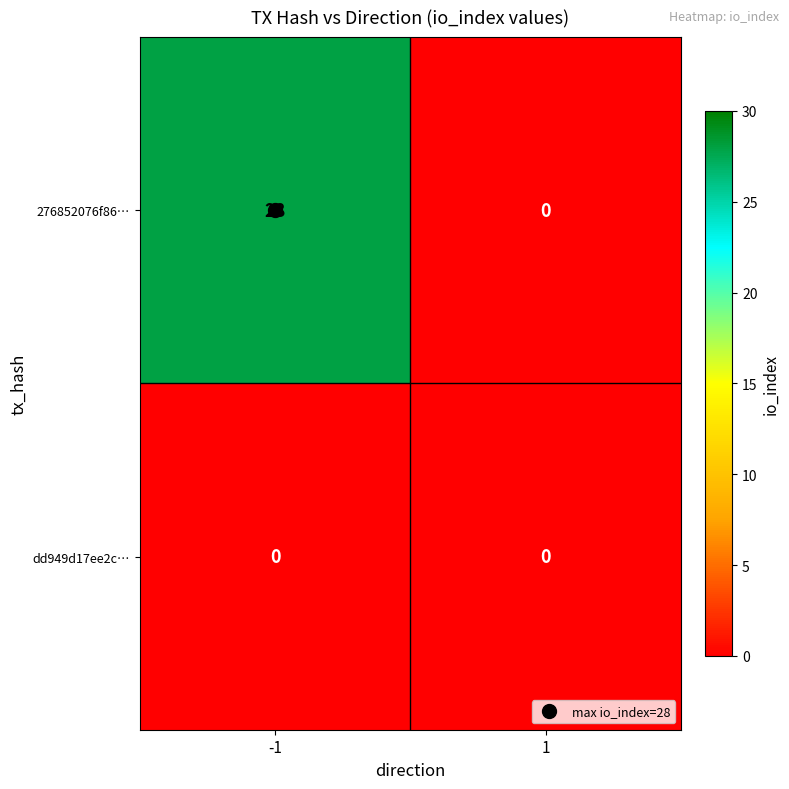

What is the total value across all series at -1?

28